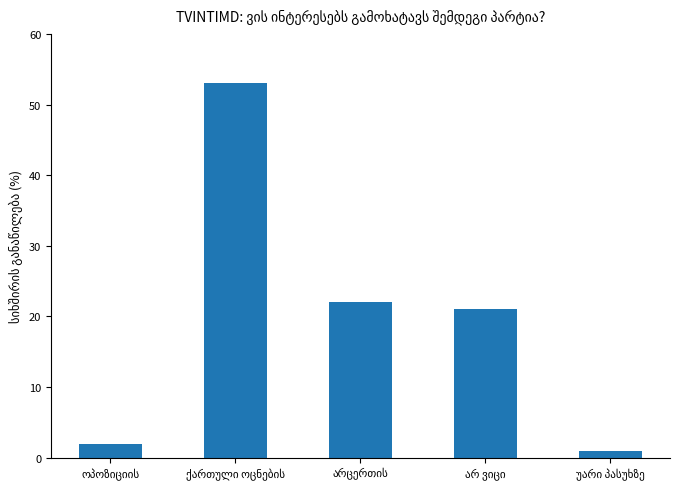

What is the value of the 4th bar from the left?

21